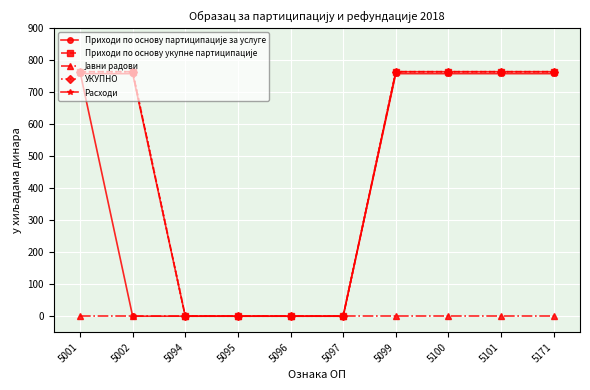

At which label is Приходи по основу партиципације за услуге closest to 382?

5001